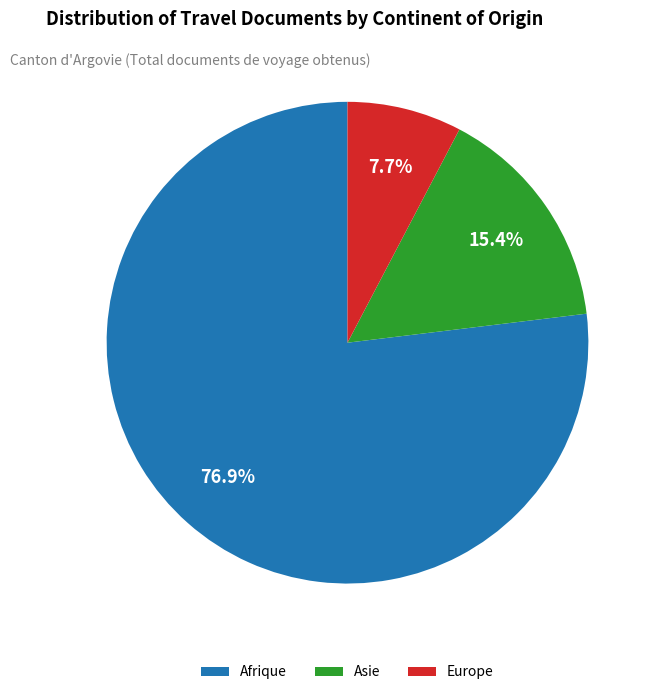

What percentage is the Europe slice, to the nearest percent?

8%